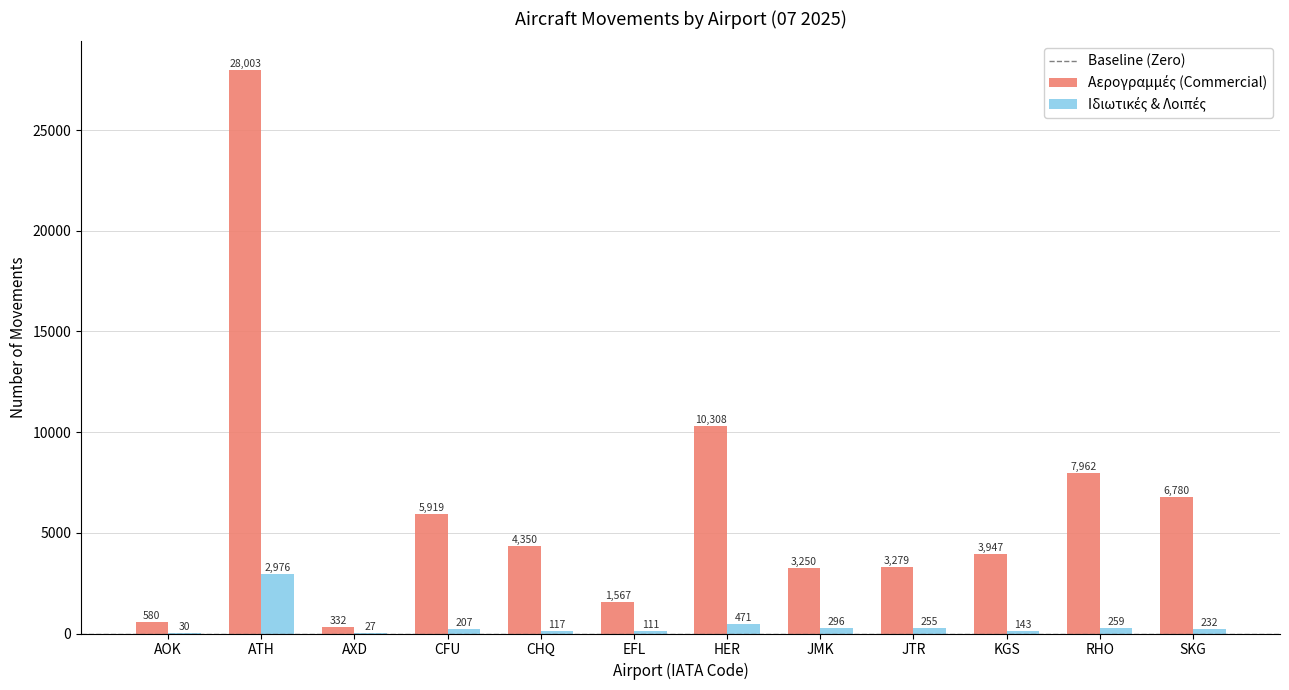

Which label corresponds to the largest value in the chart?

ATH